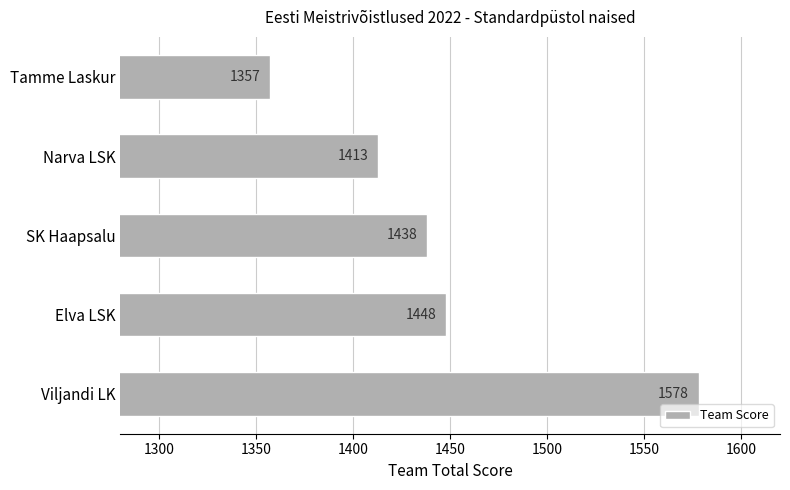

Are the bars grouped side by side (vs. stacked)?

No